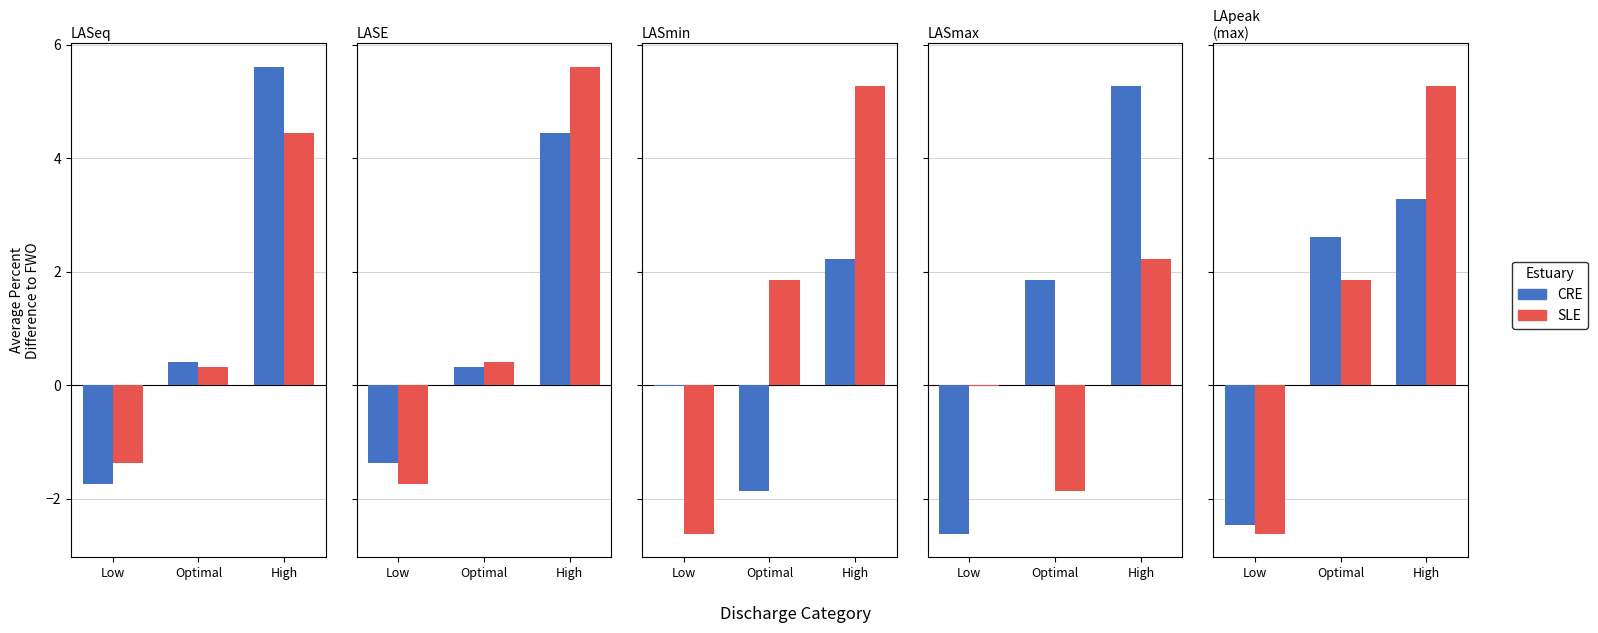

How many groups of bars are there?

3